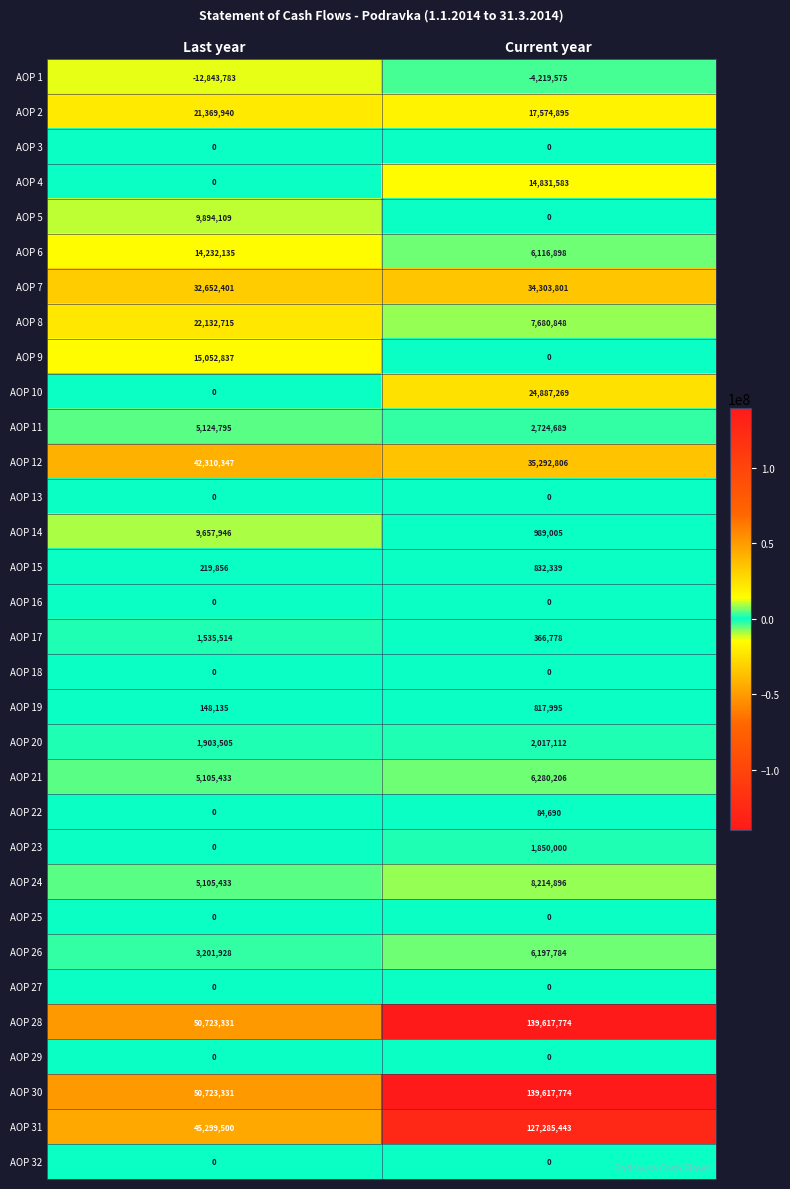

What is the sum of all AOP 15 values?

1052195